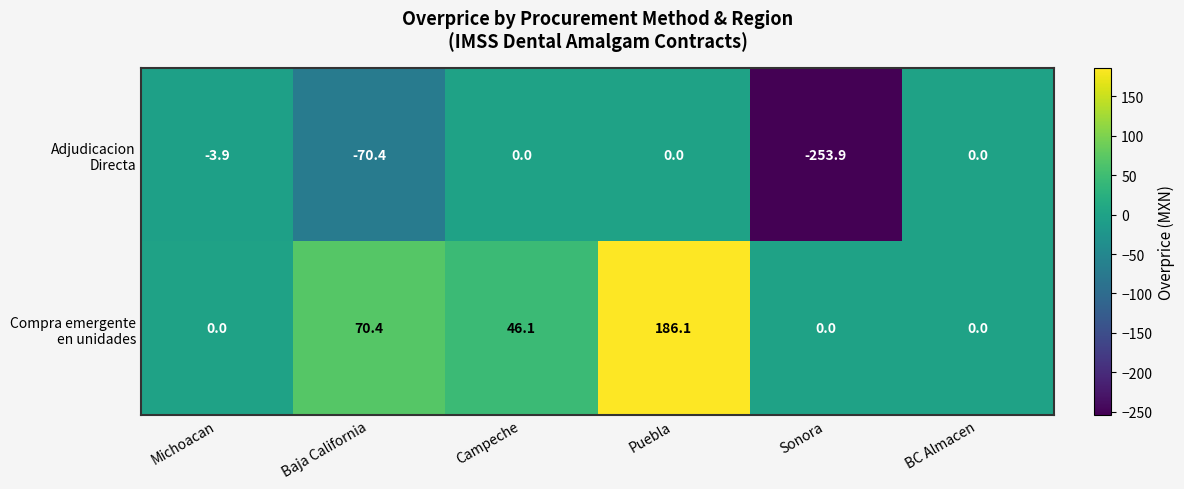

What is the smallest value displayed?

-253.9